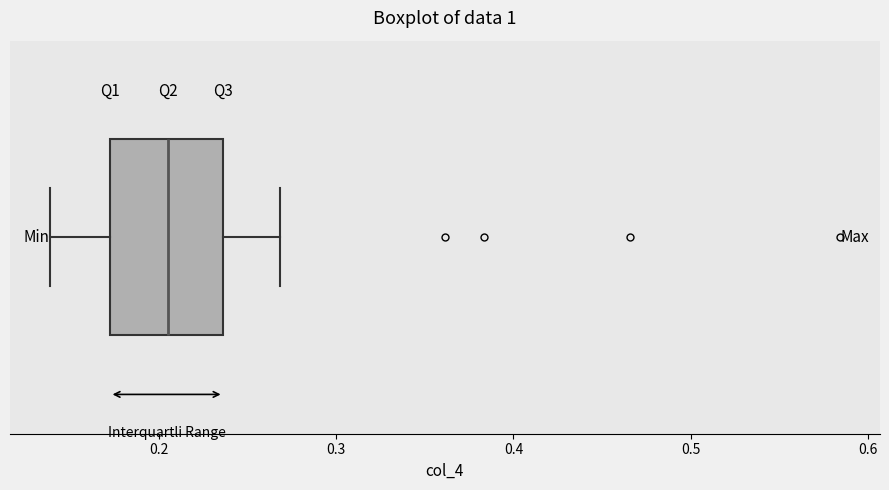

Where does the right whisker of the box end on the x-axis? The values are not printed on the chart, so give them approximately, as read against the axis.

0.27